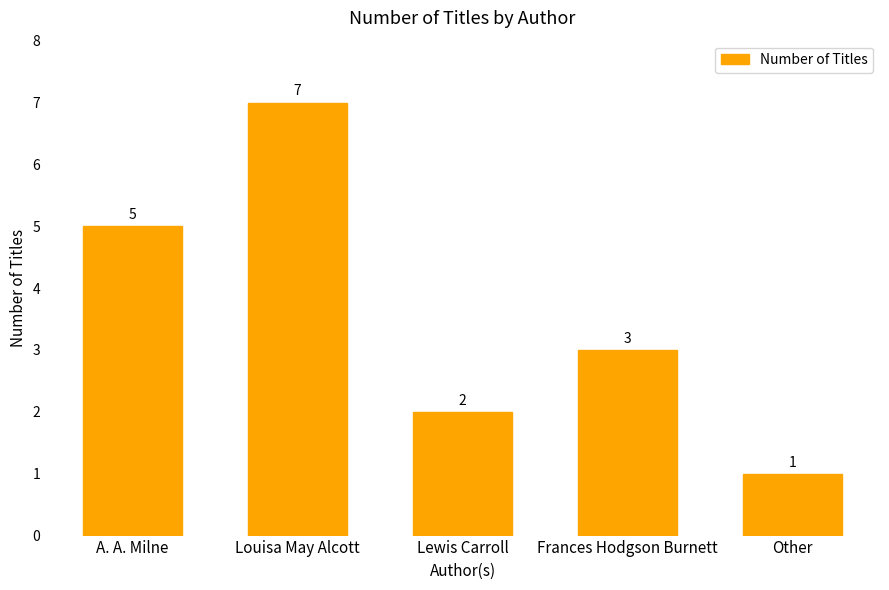

What is the label of the 1st bar from the left?

A. A. Milne